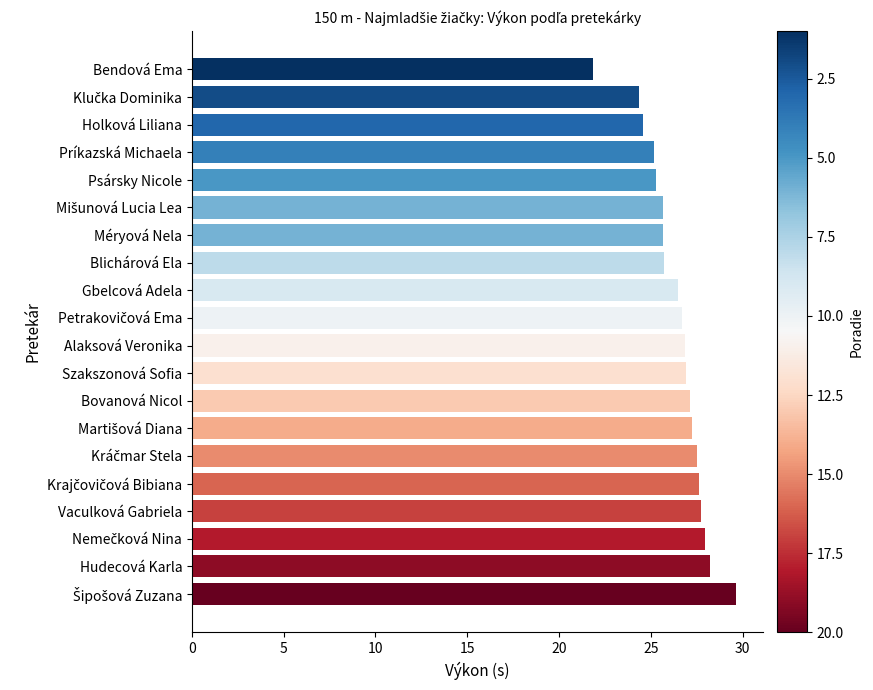

Does the chart contain stacked bars?

No